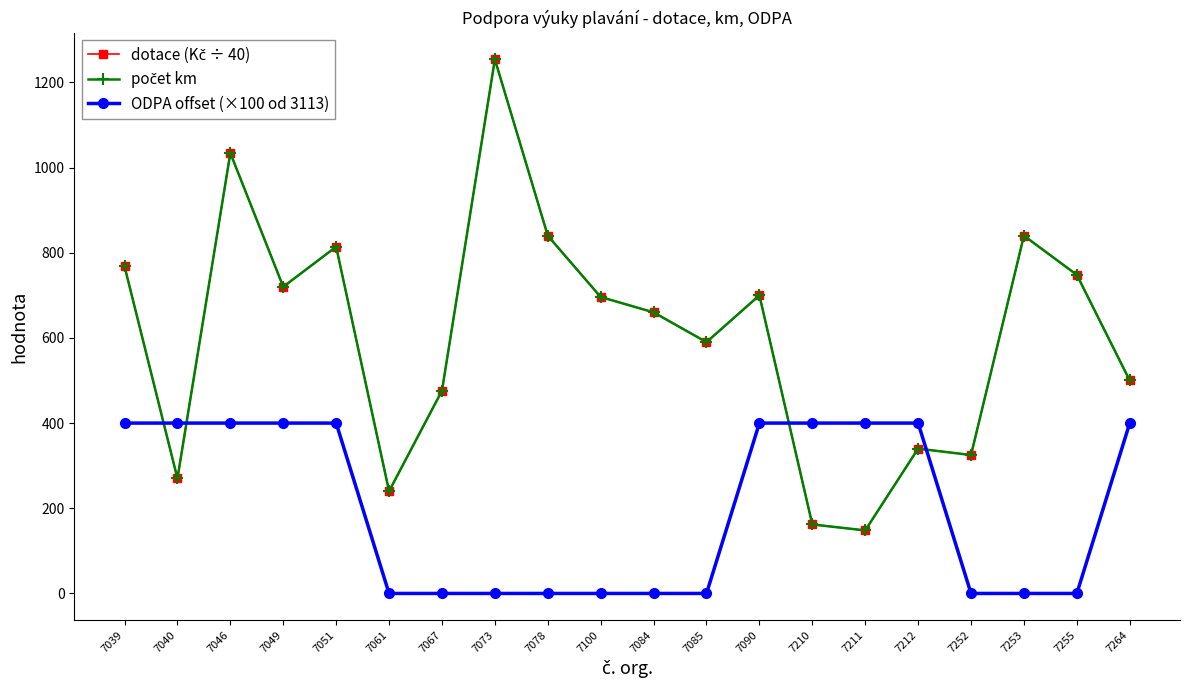

Does the chart have visible grid lines?

No